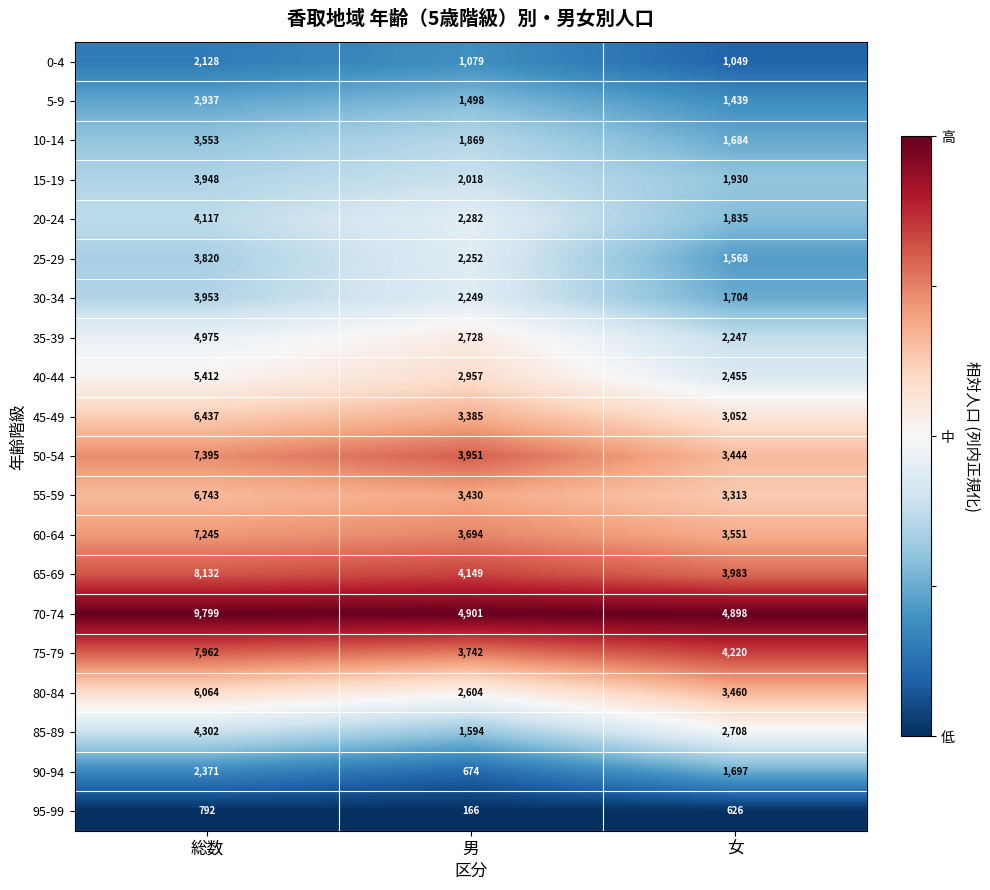

Where is 35-39 nearest to the value 3611?

男